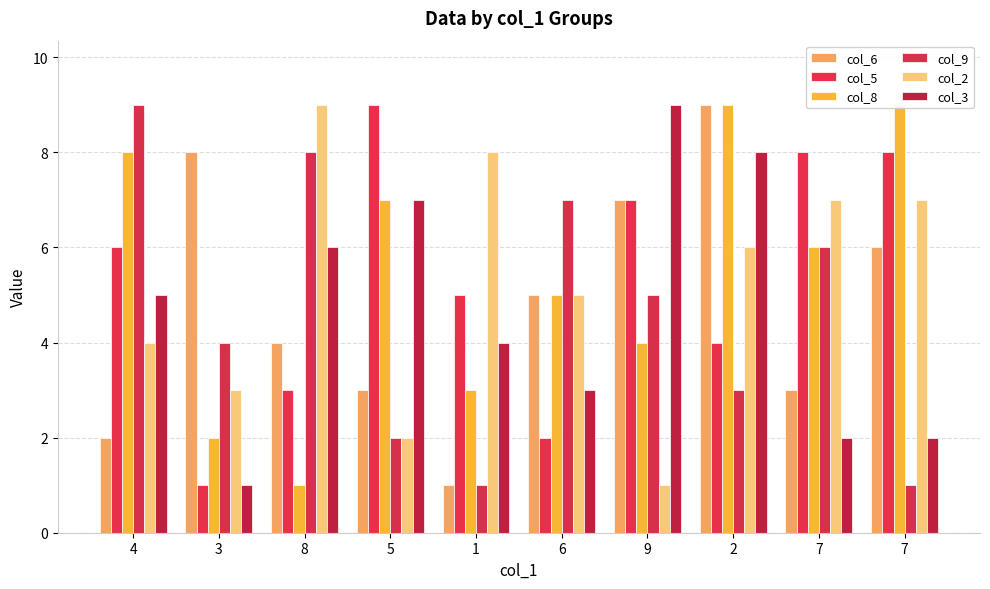

Reading left to right, extract all data points from this chart.

col_6: 4=2	3=8	8=4	5=3	1=1	6=5	9=7	2=9	7=3	7=6
col_5: 4=6	3=1	8=3	5=9	1=5	6=2	9=7	2=4	7=8	7=8
col_8: 4=8	3=2	8=1	5=7	1=3	6=5	9=4	2=9	7=6	7=9
col_9: 4=9	3=4	8=8	5=2	1=1	6=7	9=5	2=3	7=6	7=1
col_2: 4=4	3=3	8=9	5=2	1=8	6=5	9=1	2=6	7=7	7=7
col_3: 4=5	3=1	8=6	5=7	1=4	6=3	9=9	2=8	7=2	7=2